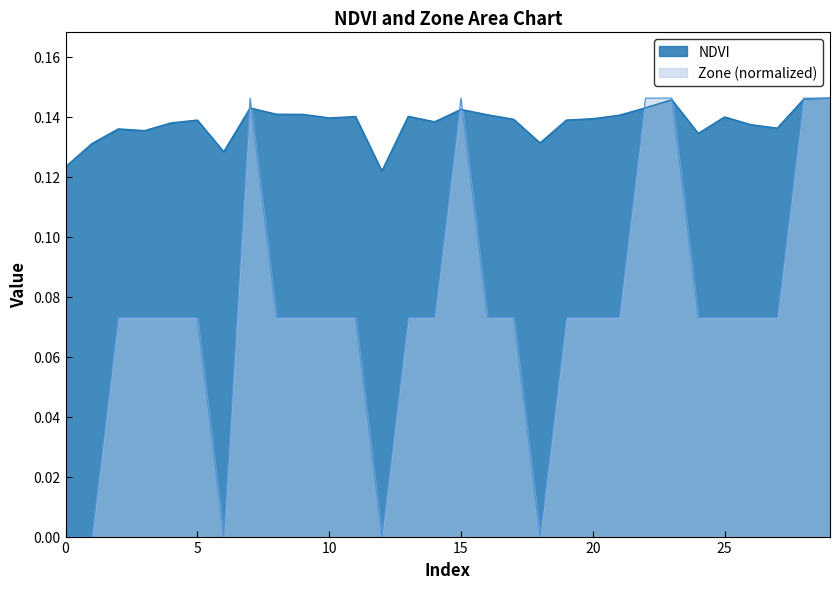

Where do NDVI and Zone first cross each other?

6 and 7